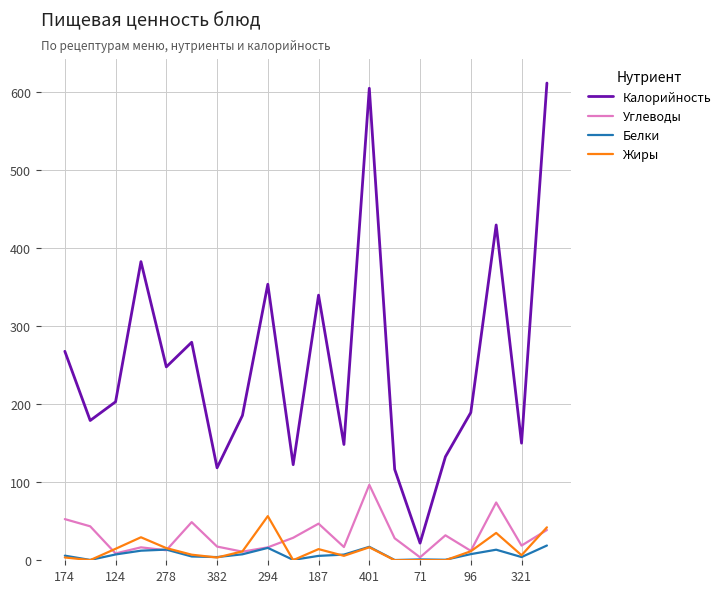

What is the minimum value shown in the chart?

0.1